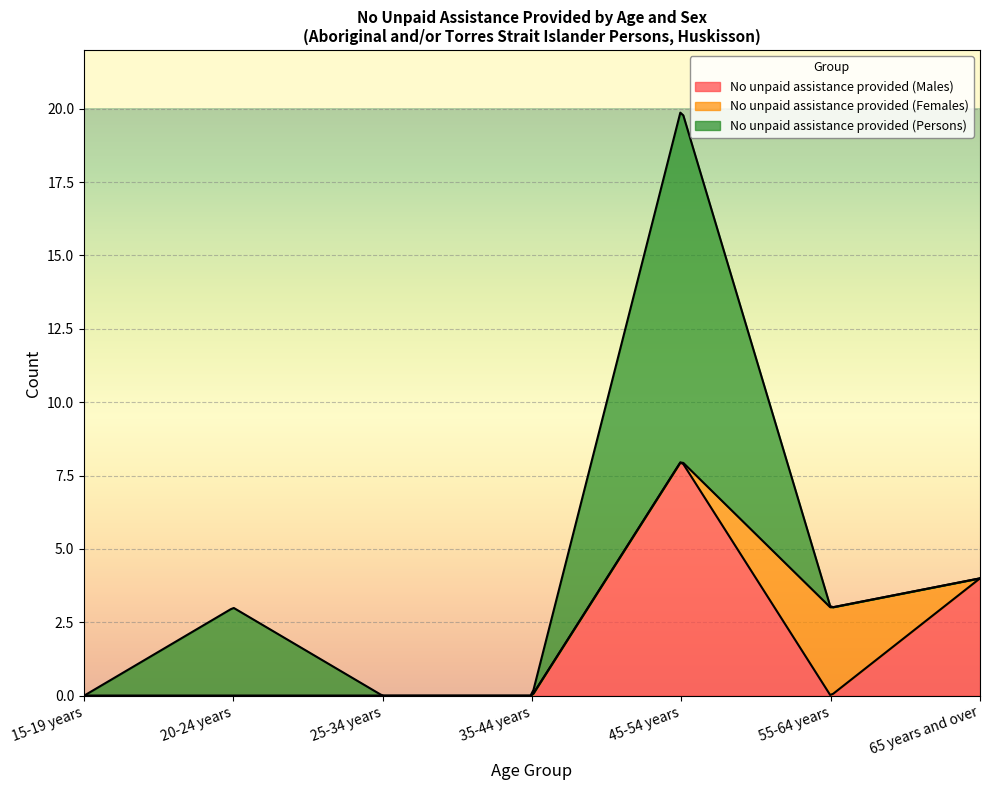

What is the difference between the maximum and minimum values in the No unpaid assistance provided (Persons) series?

12